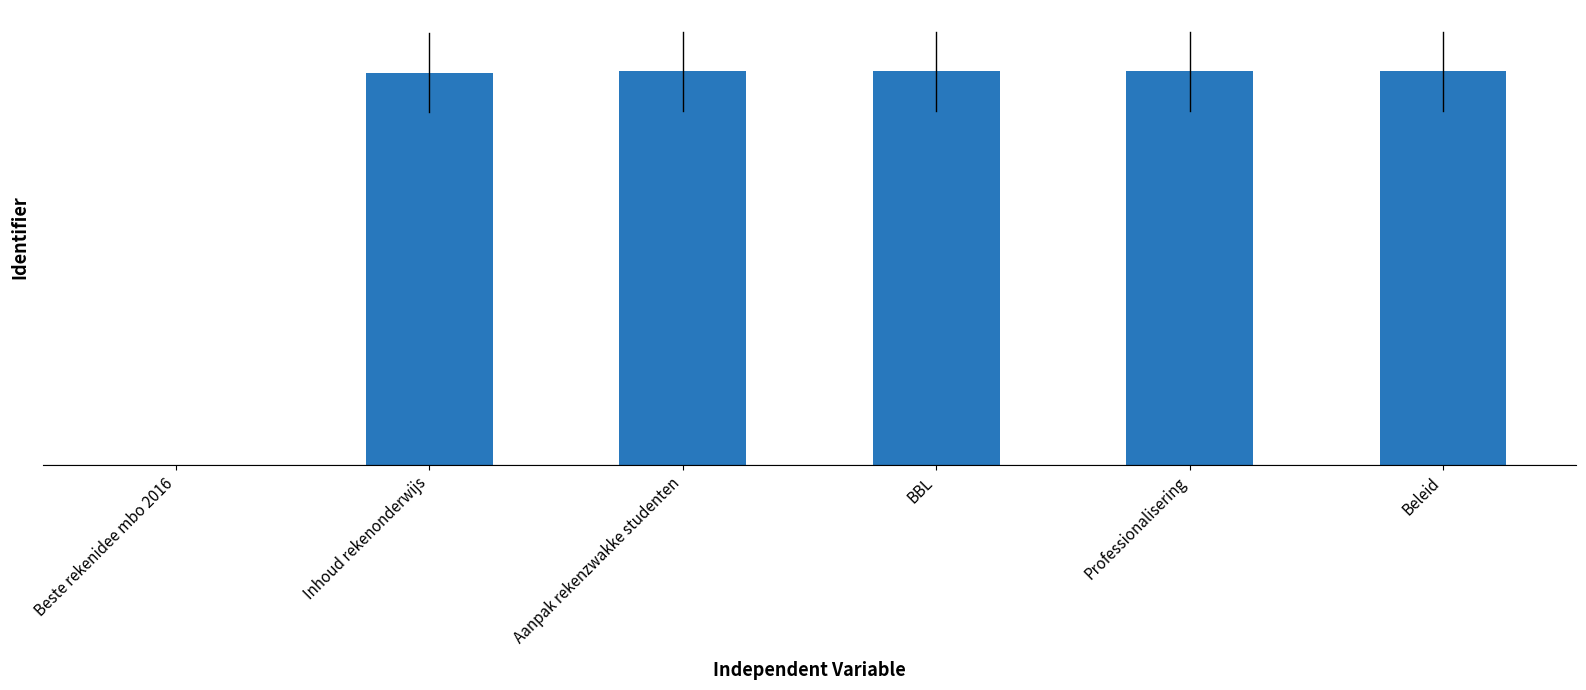

What is the label of the 2nd bar from the left?

Inhoud rekenonderwijs